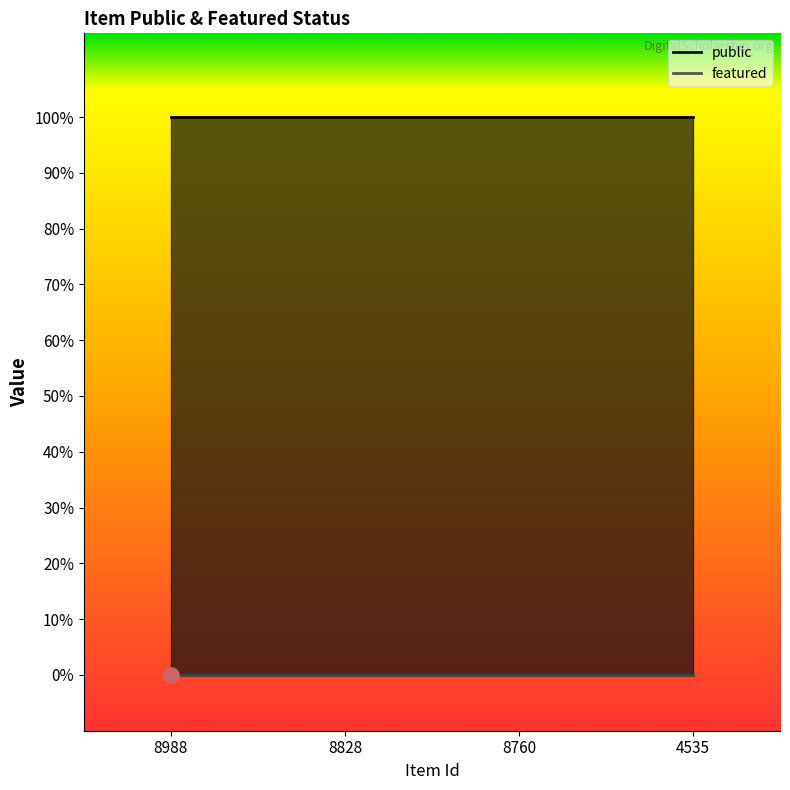

What are all the series names shown in the legend?

public, featured